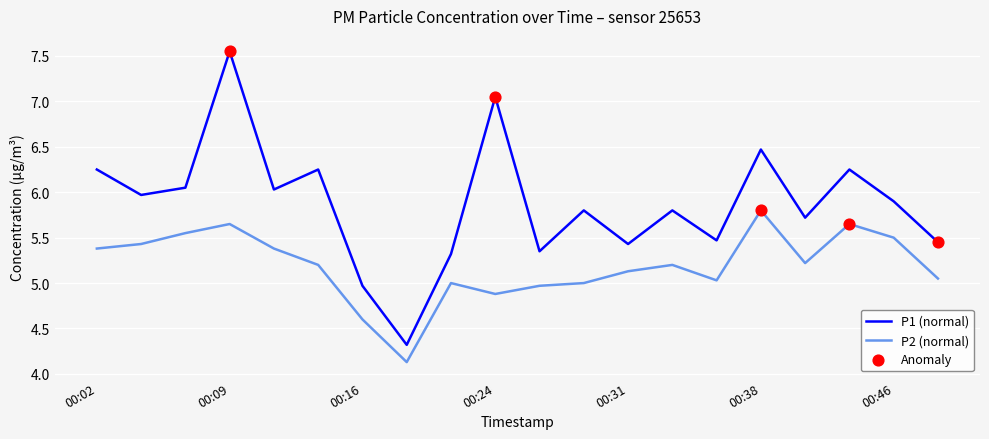

Which series has the widest spread of values?

P1 (normal)